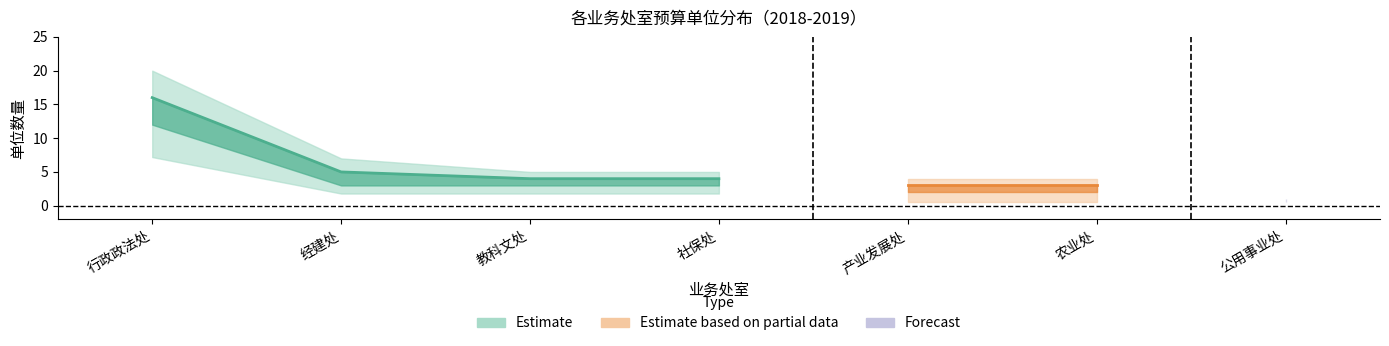

True or false: 中间值 has more than 0 interior local peaks.

False